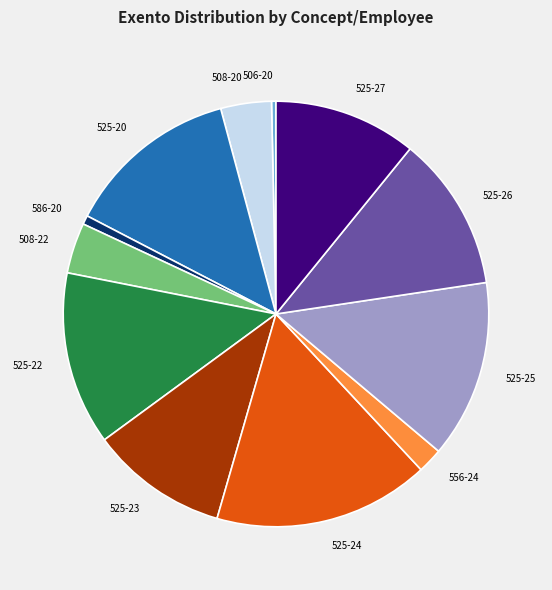

Is there a majority slice in this chart?

No